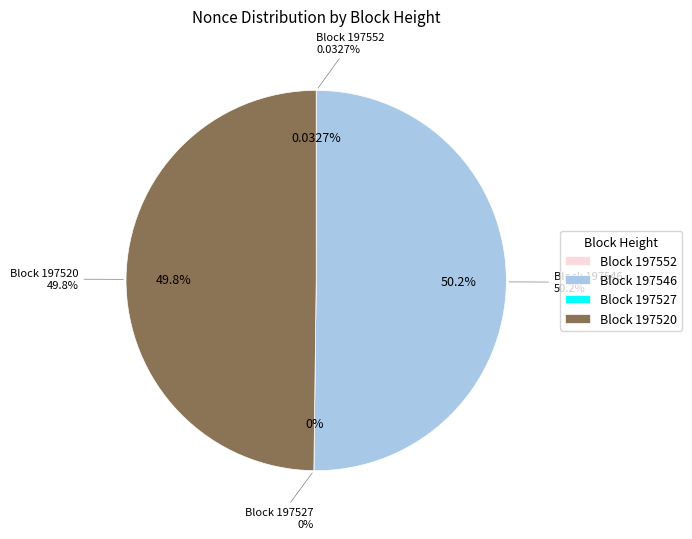

The 197527 slice represents 0% of the pie. True or false?

True